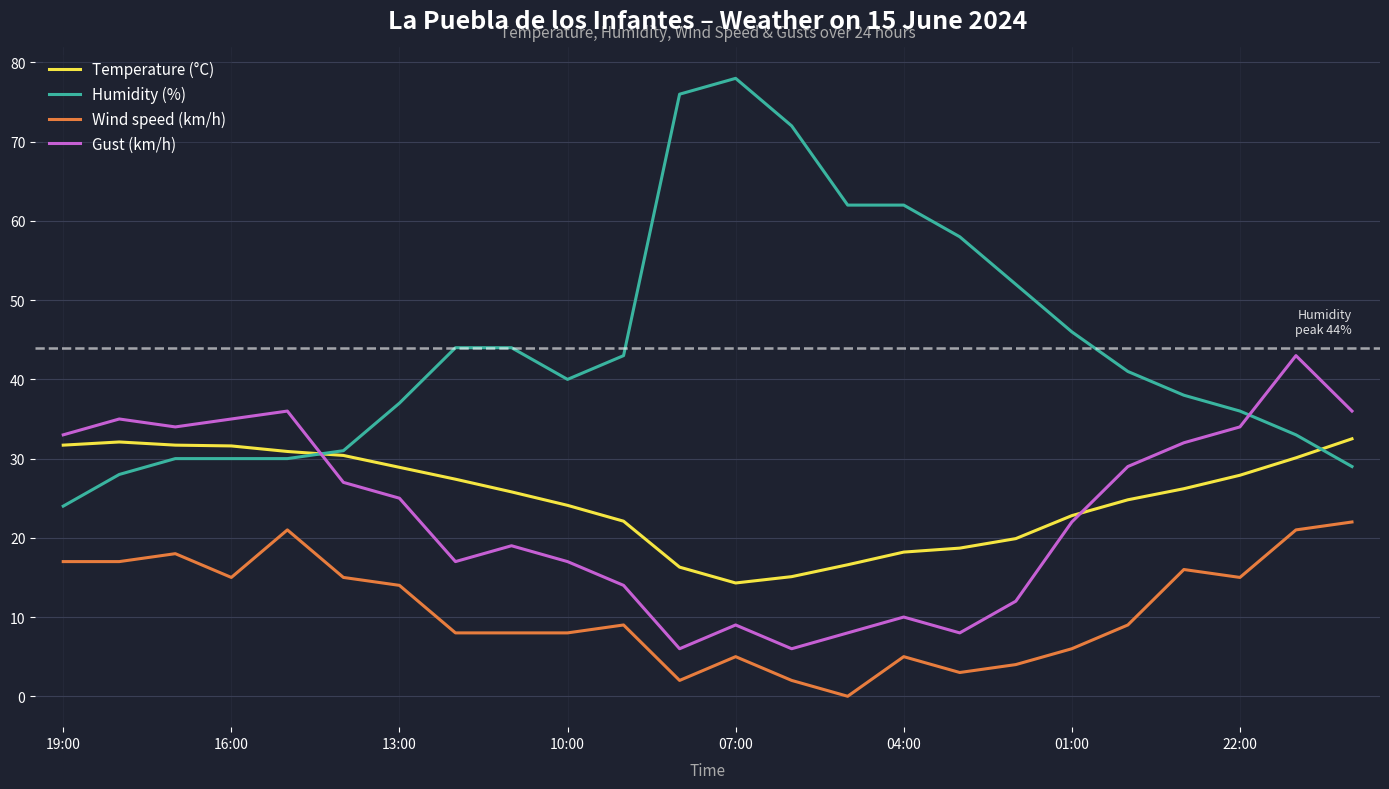

True or false: Wind speed (km/h) and Humidity (%) cross at least once.

False